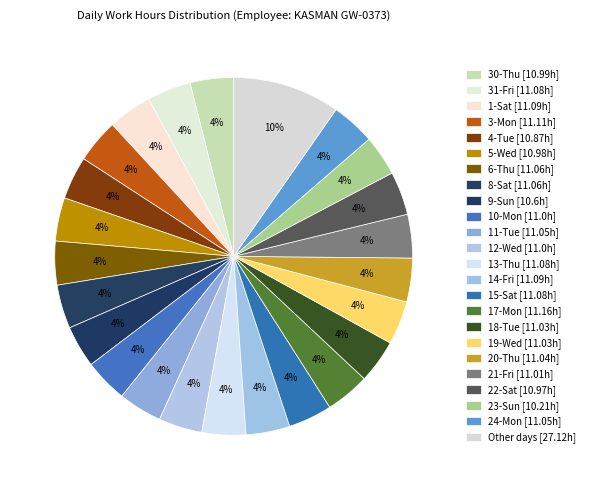

How many segments does this pie chart have?

24